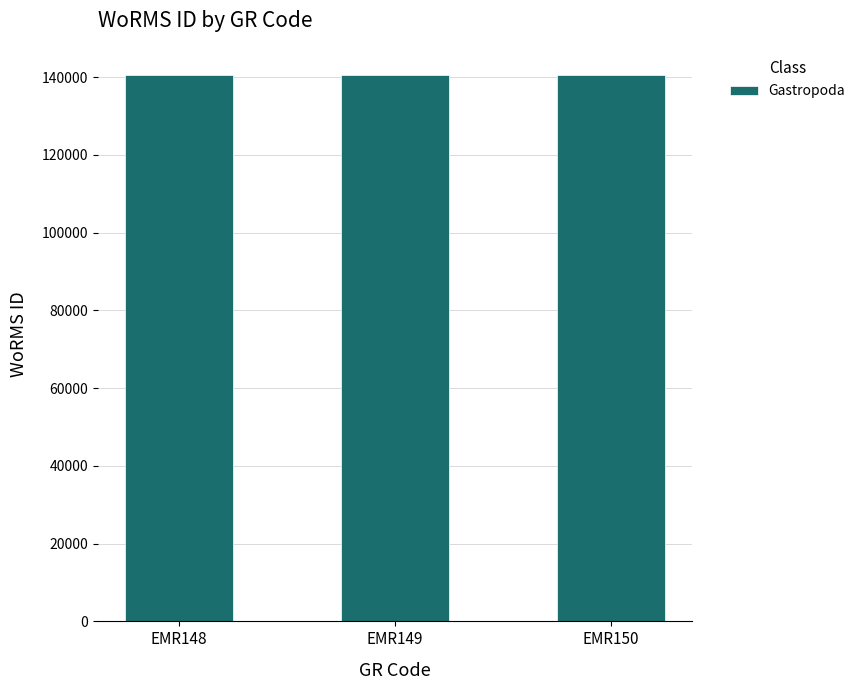

What is the sum of all values?

421535